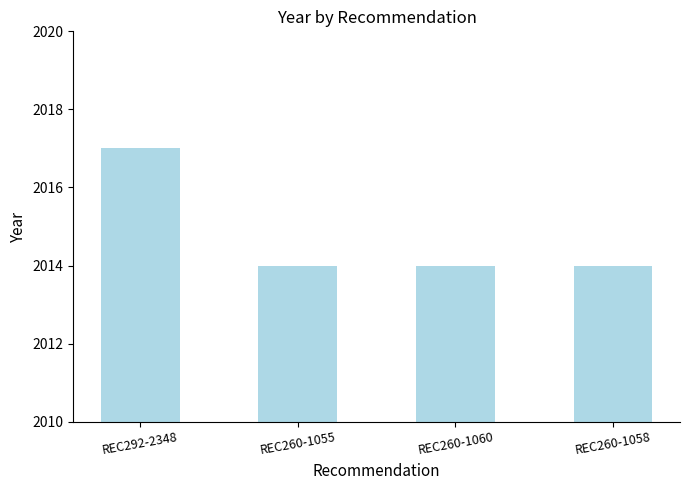

How many values are between 2014 and 2017?

4